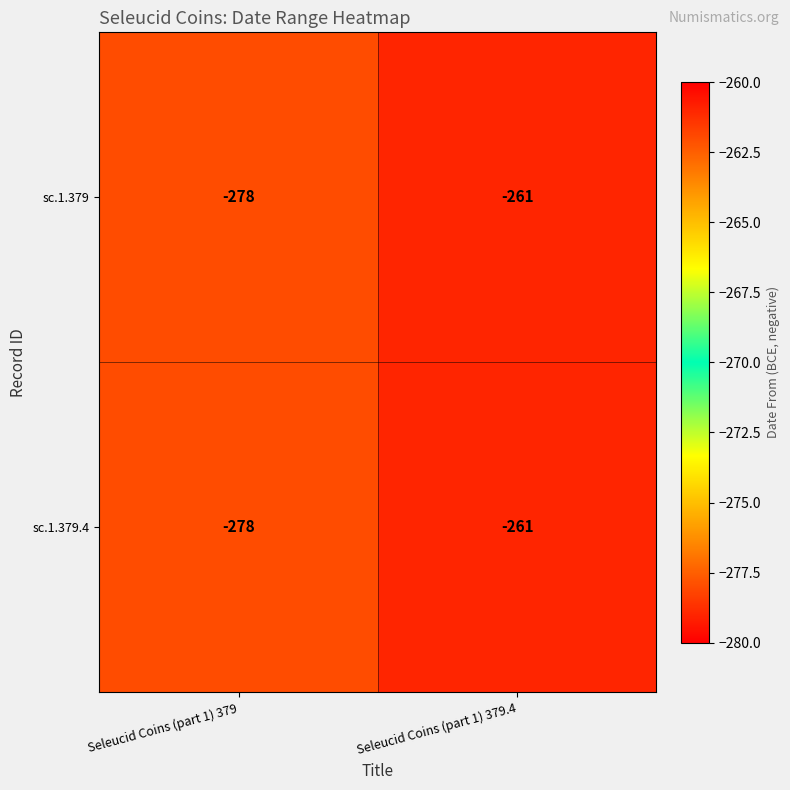

At which category is the sum across all series the highest?

Seleucid Coins (part 1) 379.4